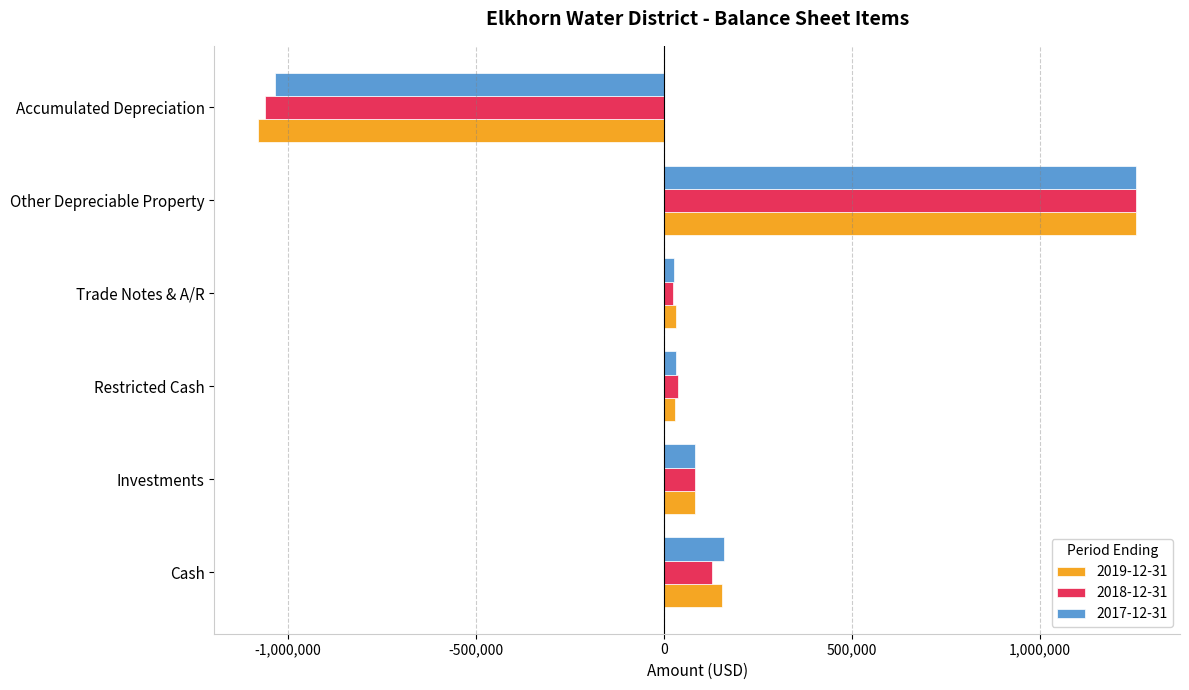

Which series has the largest range (max minus min)?

2019-12-31